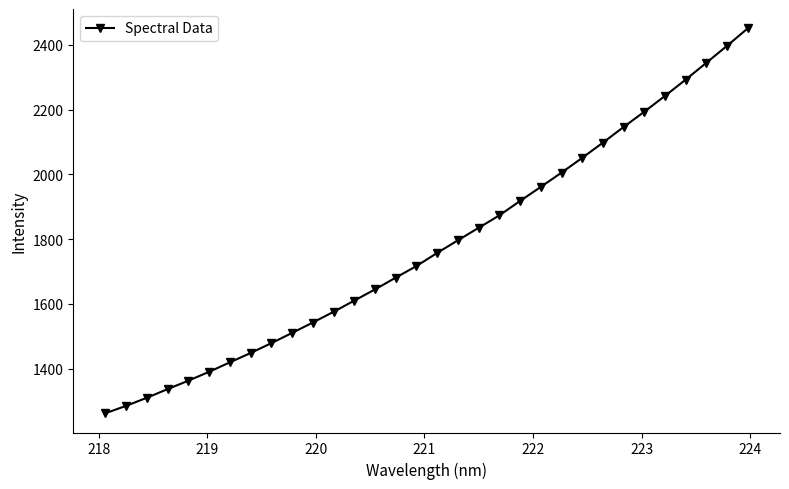

What is the value of the 15th point from the left?

1681.3